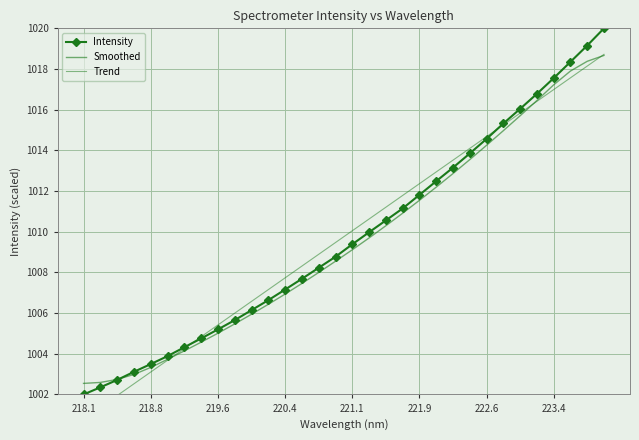

Which series has the largest total across all categories?

Intensity